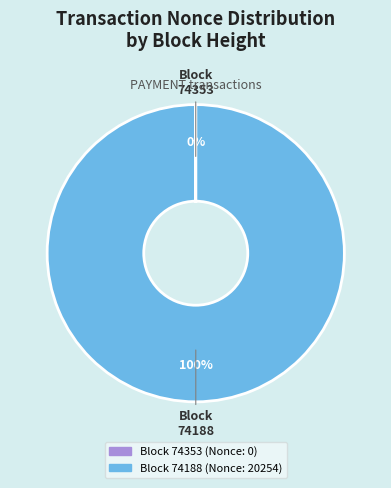

To the nearest percent, what is the difference between the largest and smallest slice percentages?

100%